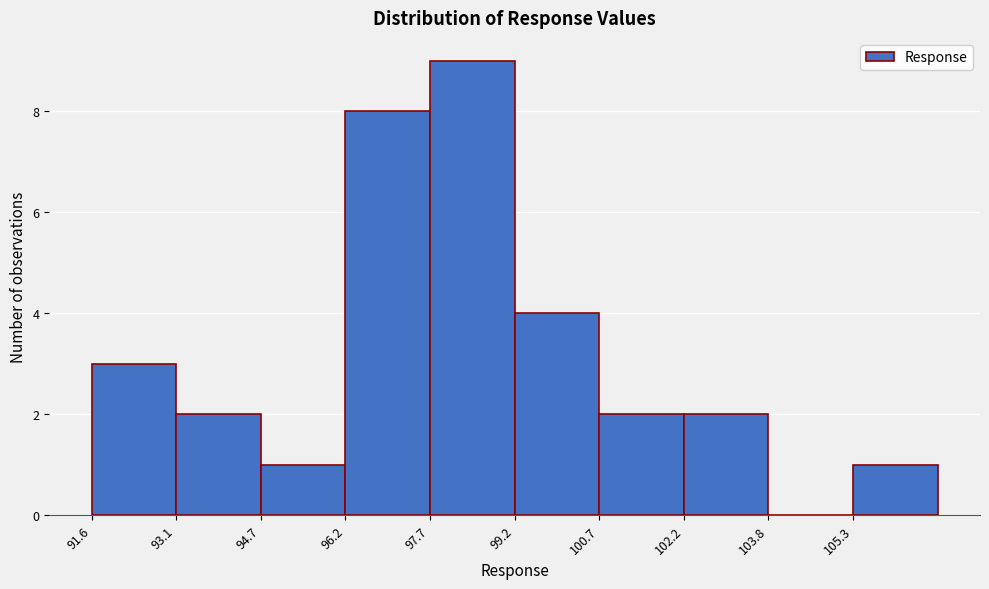

Reading left to right, transcribe this chart: for each bar, give the range it covers on the x-axis and its height. Neither the bar edges nor the heights are printed on the chart, so give them approximately, as read against the axes.

91.6 to 93.2: 3
93.2 to 94.6: 2
94.6 to 96.2: 1
96.2 to 97.6: 8
97.6 to 99.2: 9
99.2 to 100.8: 4
100.8 to 102.2: 2
102.2 to 103.8: 2
103.8 to 105.2: 0
105.2 to 106.8: 1